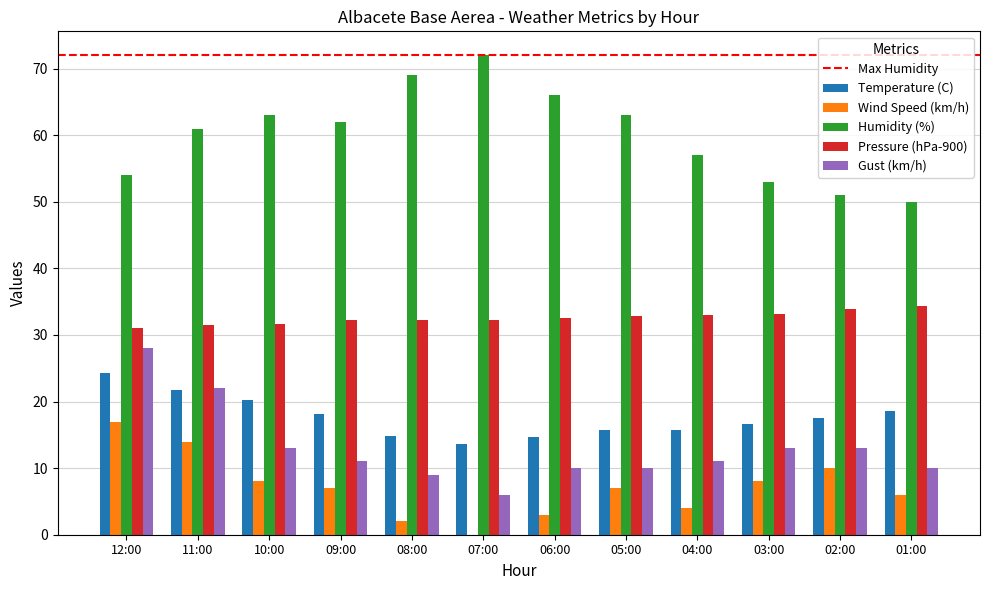

What is the sum of all Humidity (%) values?

721.0